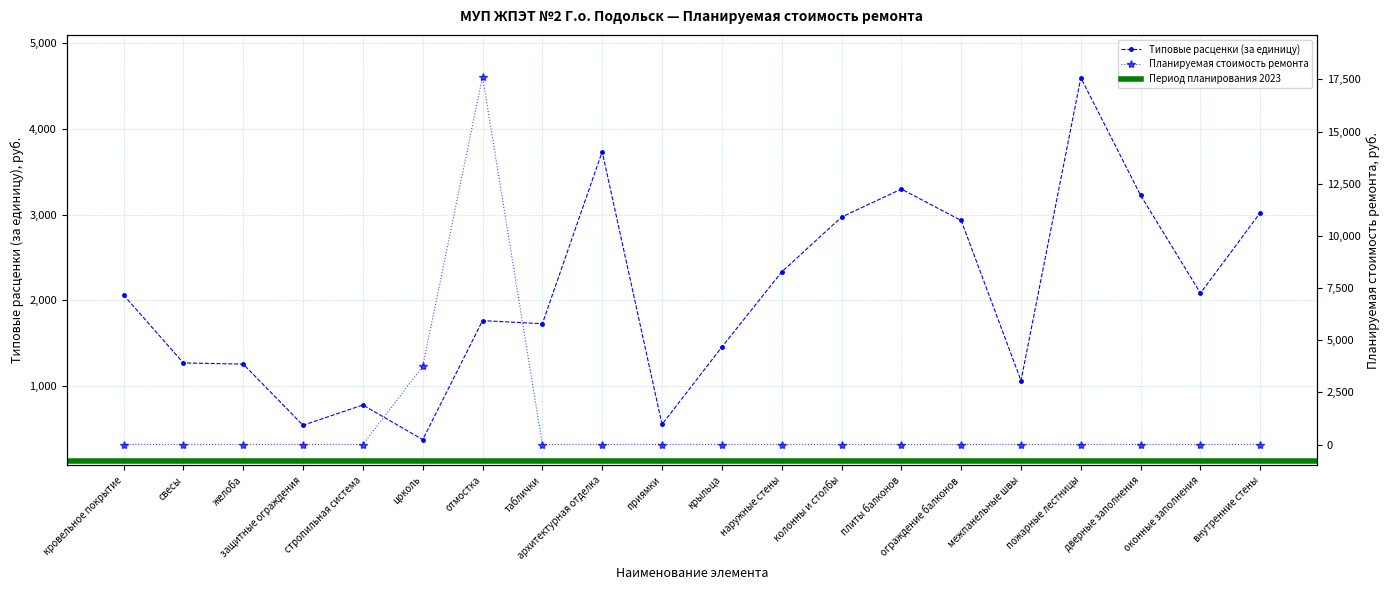

Which series changed the most between межпанельные швы and оконные заполнения?

Типовые расценки (за единицу)